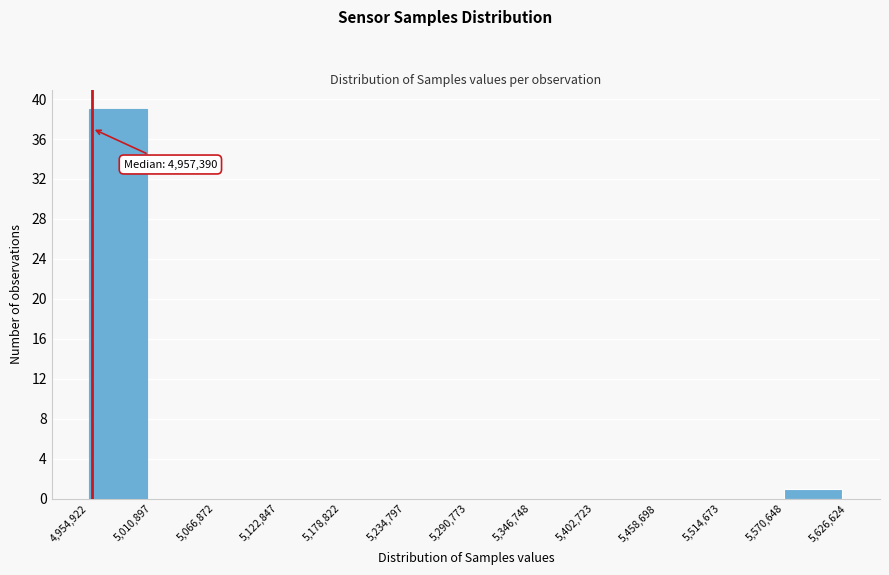

Which range on the x-axis has the tallest bar?

4,954,922 to 5,010,897